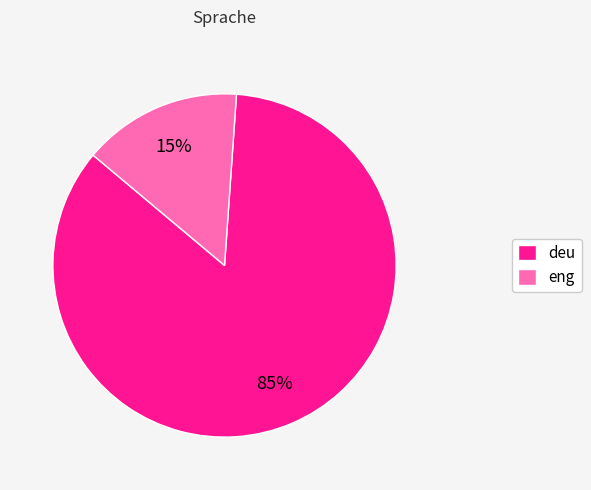

To the nearest percent, what is the combined percentage of eng and deu?

100%